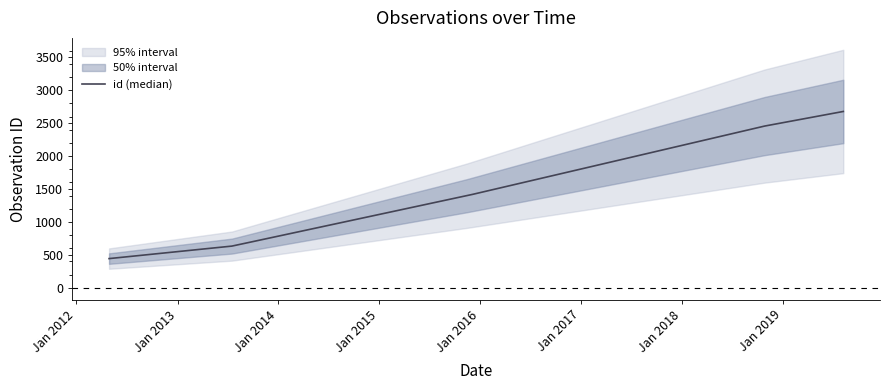

List the labels in order of value, largest first.

2019-08-08, 2018-10-27, 2015-11-15, 2013-07-17, 2012-04-28